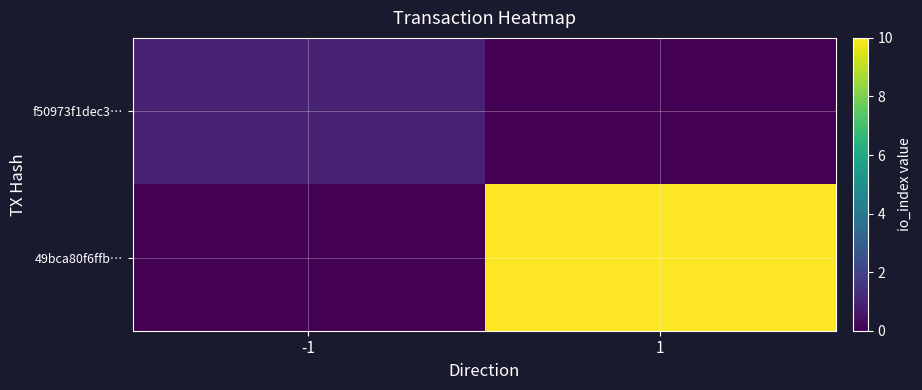

Count the number of data series in this chart.

2